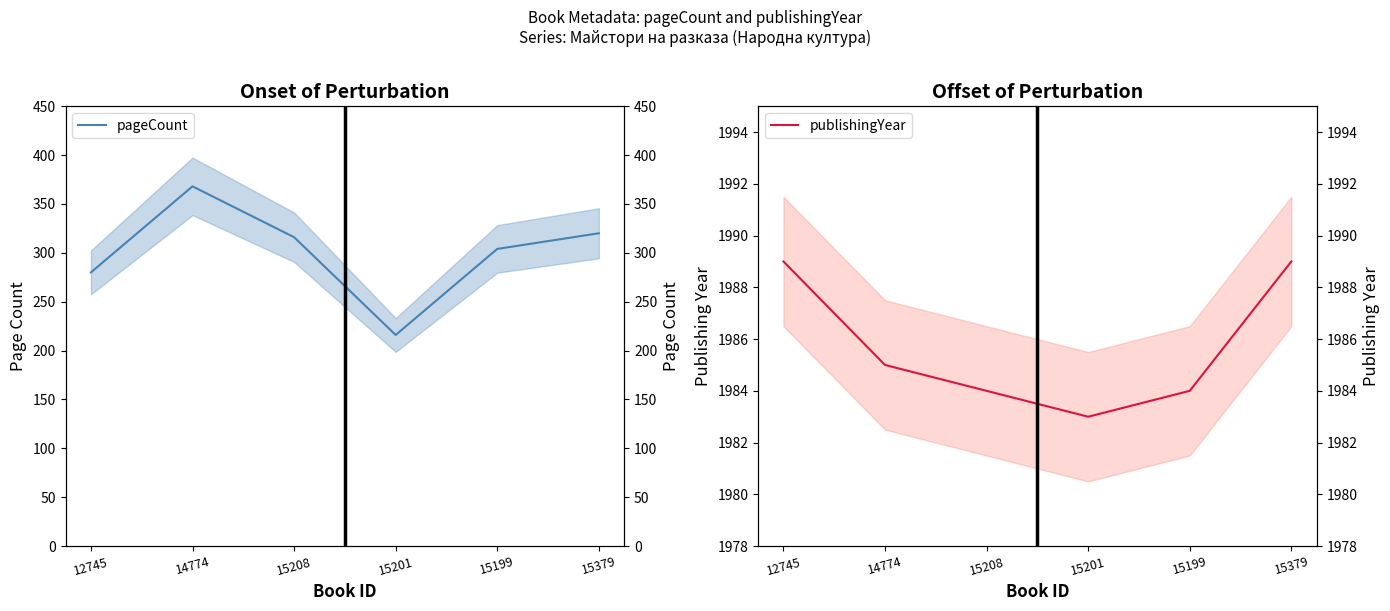

At which category does the chart reach its peak across all series?

12745